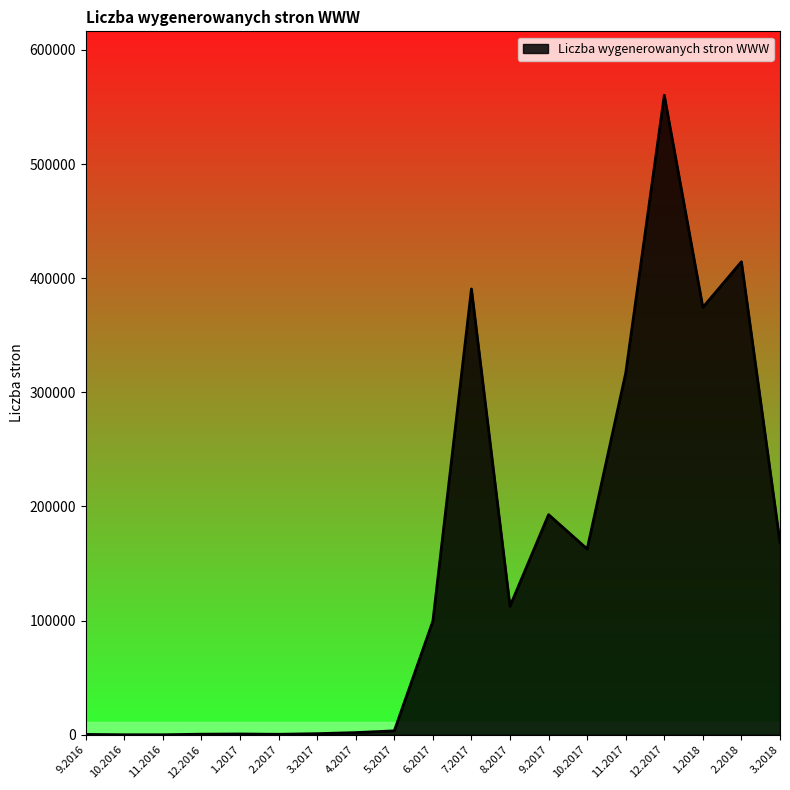

Is it true that the value at 11.2016 is 247950?

False